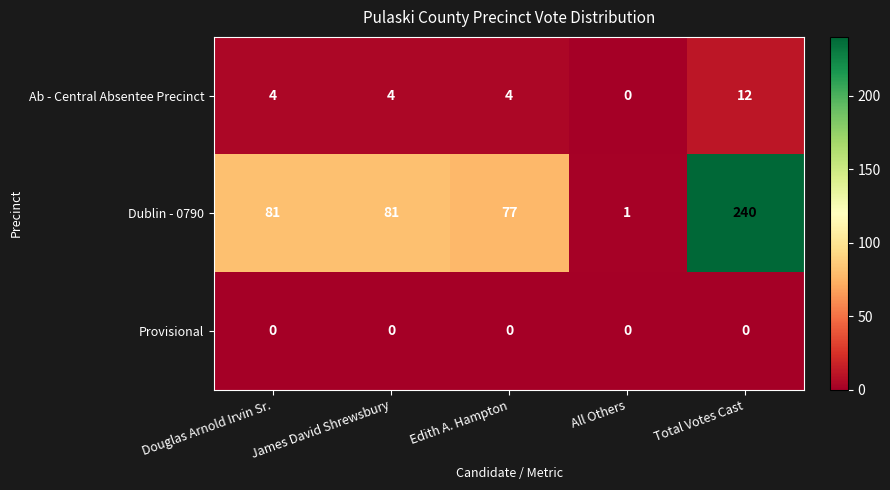

Which series has the largest range (max minus min)?

Dublin - 0790